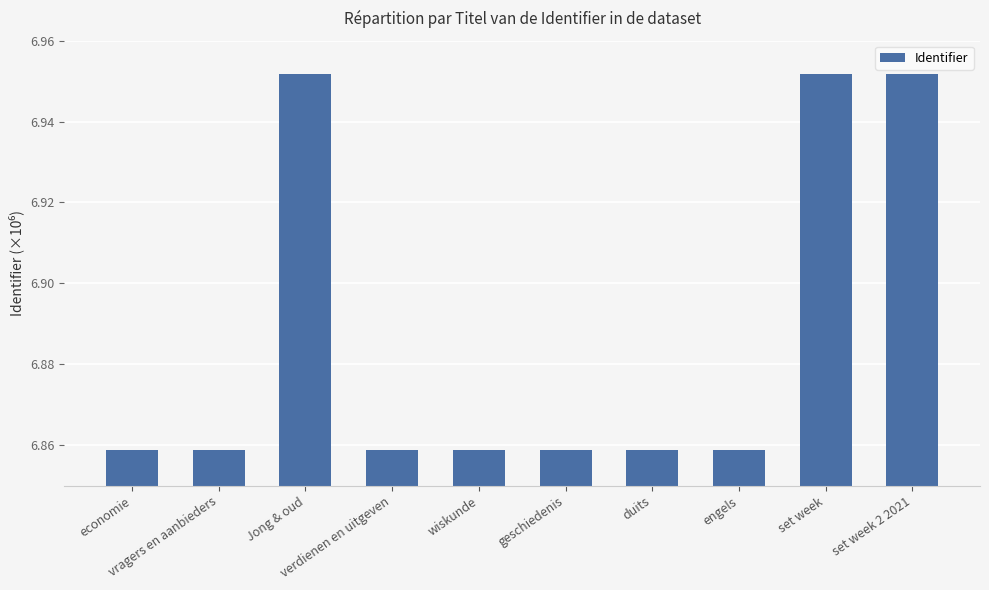

How many data points does each series have?

10